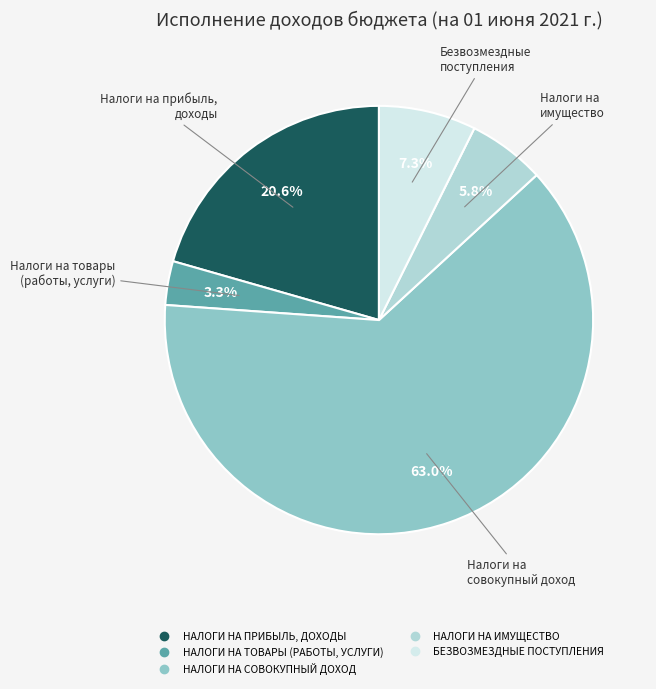

Does any single category account for the majority?

Yes